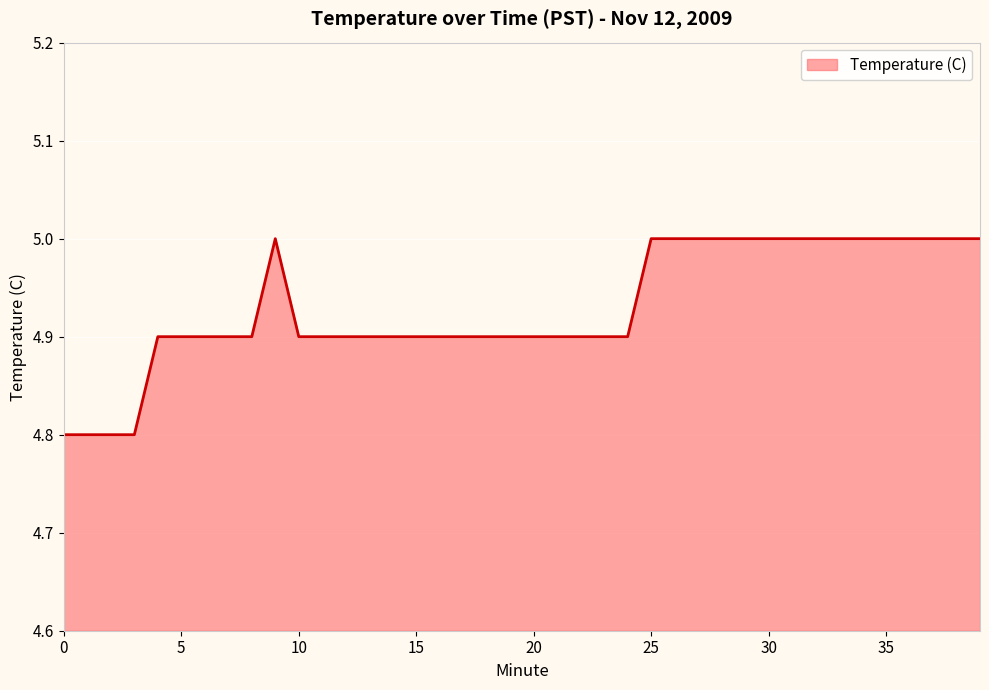

What is the smallest value displayed?

4.8